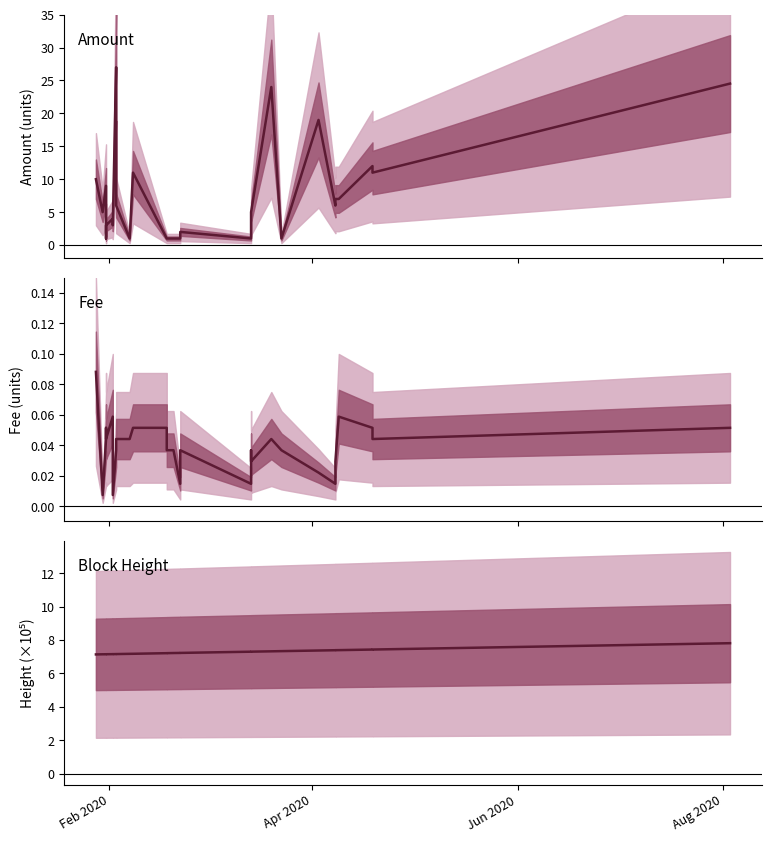

Does the chart display data point markers on the line(s)?

No